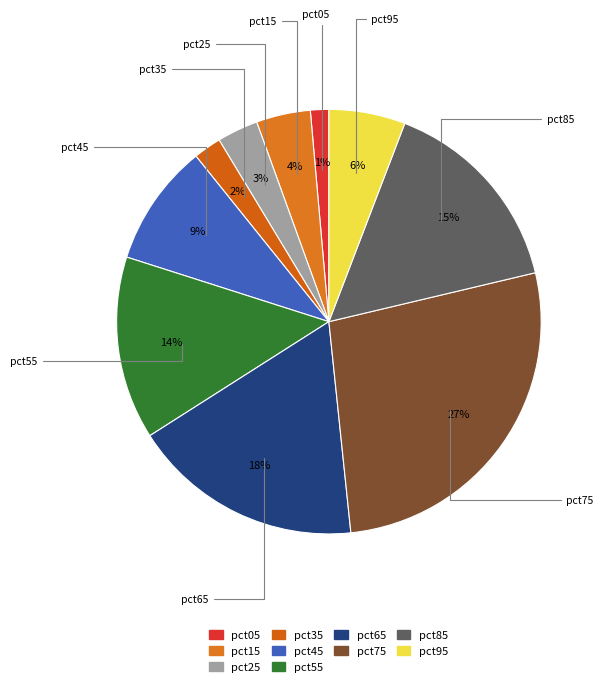

How many slices are in this pie chart?

10